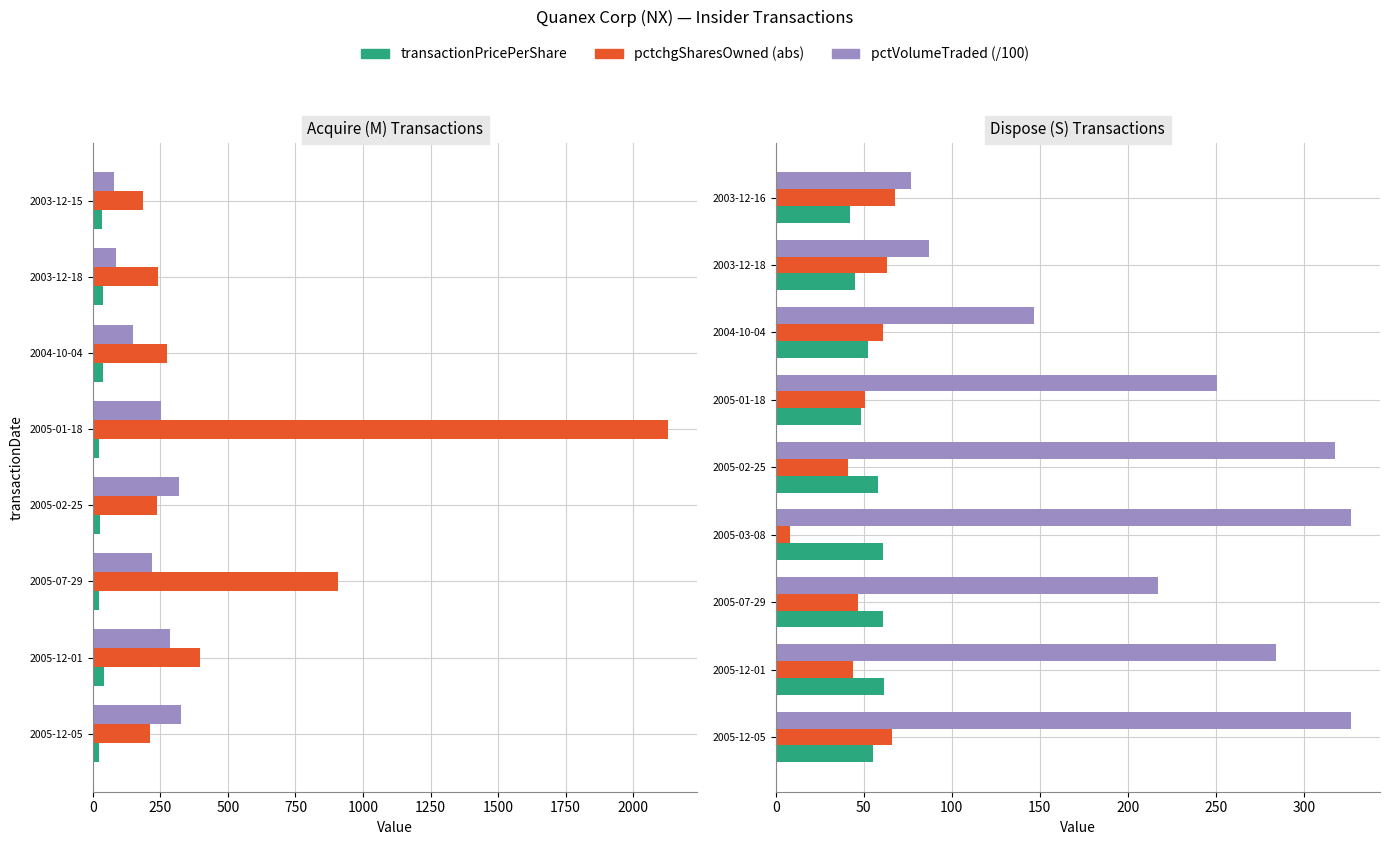

How many data points does each series have?

9